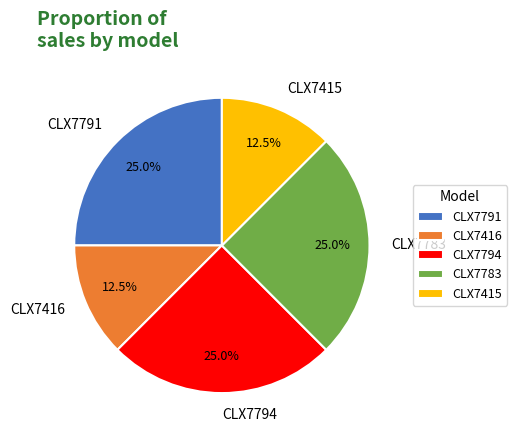

What is the ratio of the value at CLX7794 to the value at CLX7415?

2.0